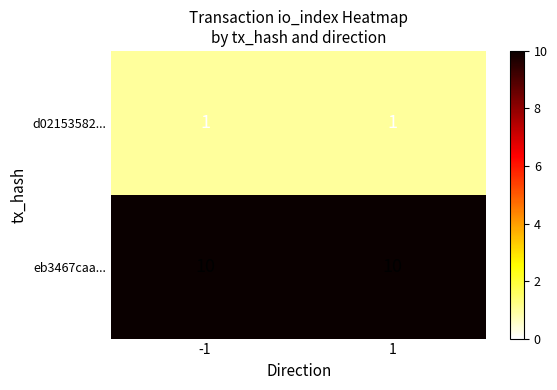

What is the total value across all series at -1?

11